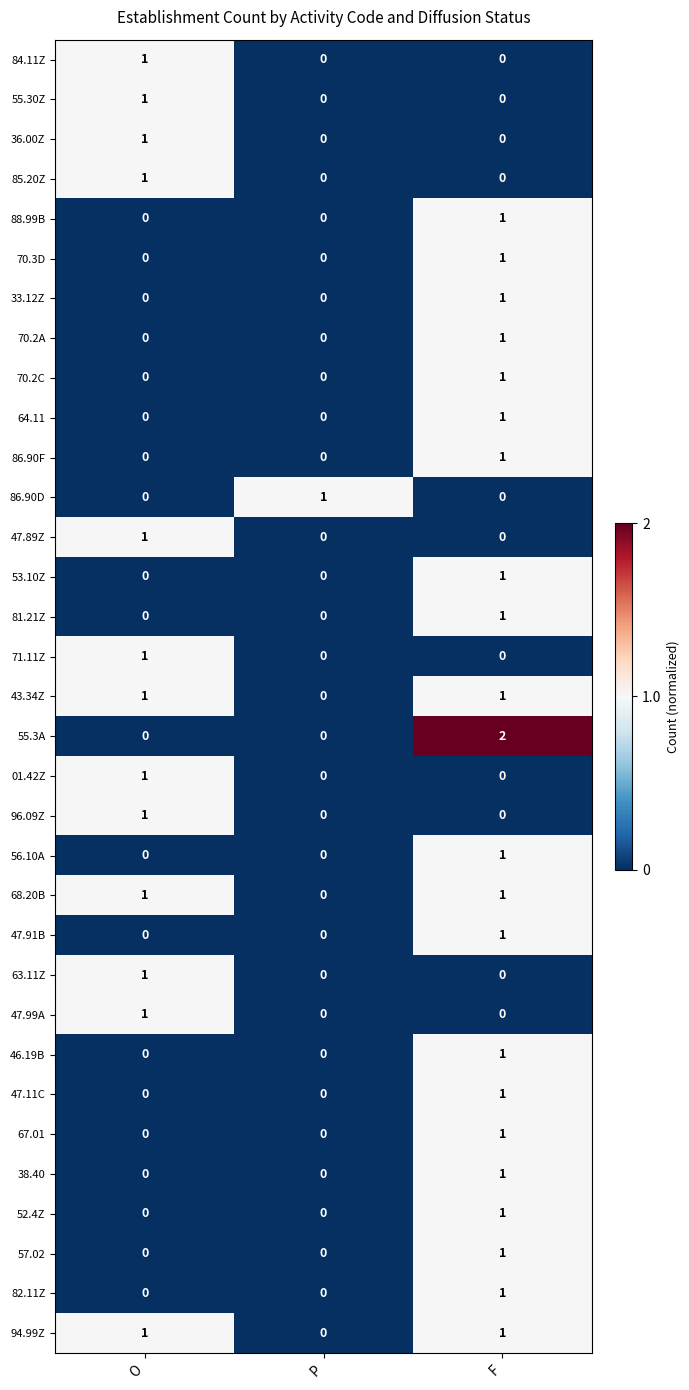

What is the total value across all series at F?

23